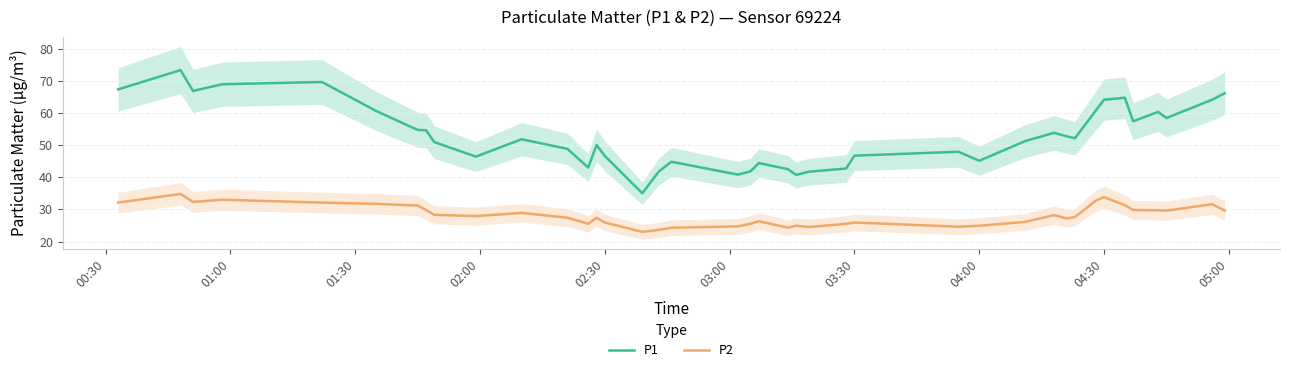

True or false: P1 and P2 cross at least once.

False